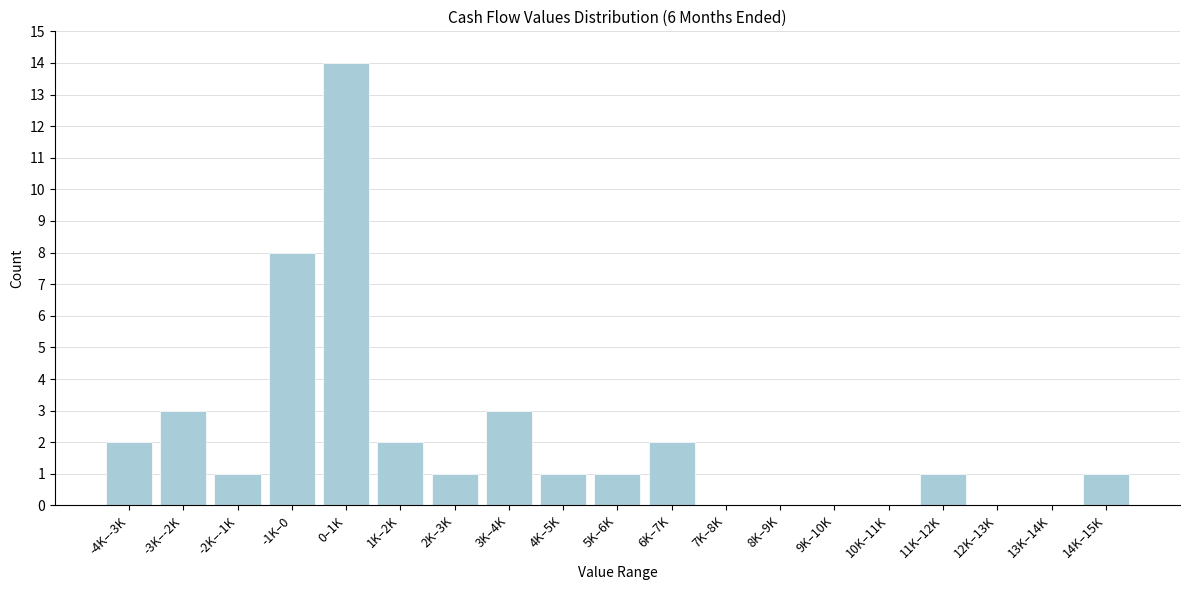

Reading left to right, what are all the values shown in this chart?

-4K–-3K=2	-3K–-2K=3	-2K–-1K=1	-1K–0=8	0–1K=14	1K–2K=2	2K–3K=1	3K–4K=3	4K–5K=1	5K–6K=1	6K–7K=2	7K–8K=0	8K–9K=0	9K–10K=0	10K–11K=0	11K–12K=1	12K–13K=0	13K–14K=0	14K–15K=1